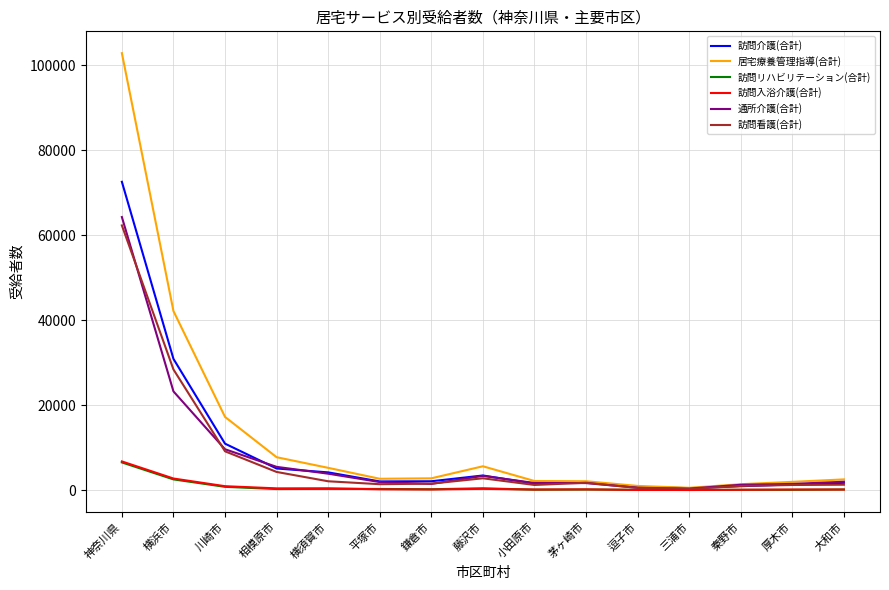

What are all the series names shown in the legend?

訪問介護(合計), 居宅療養管理指導(合計), 訪問リハビリテーション(合計), 訪問入浴介護(合計), 通所介護(合計), 訪問看護(合計)